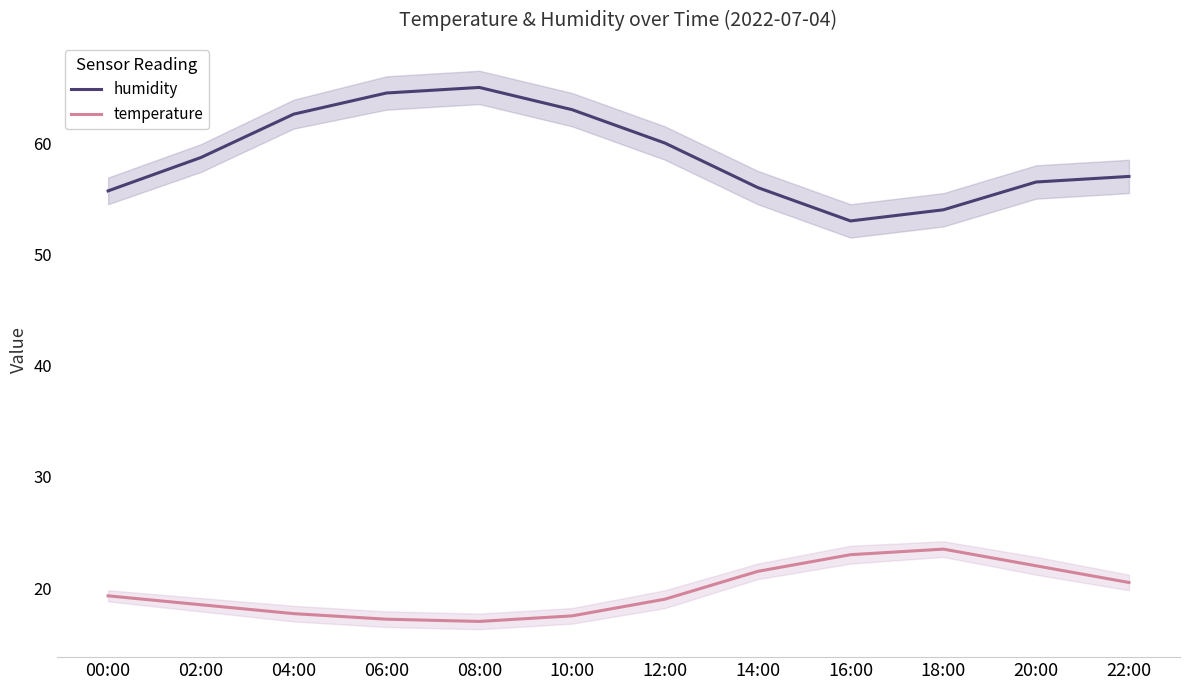

Is it true that temperature equals 23.5 at 18:00?

True